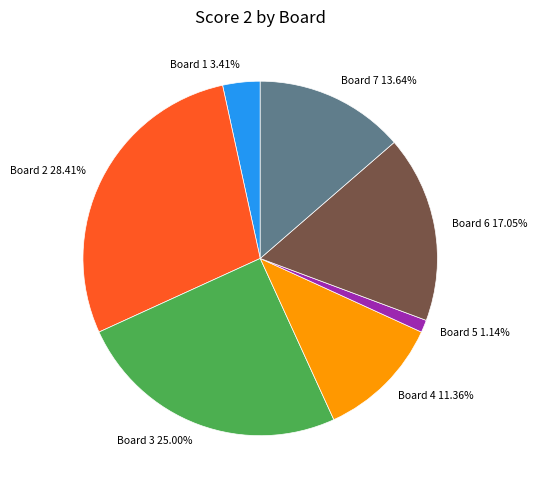

How many slices are in this pie chart?

7